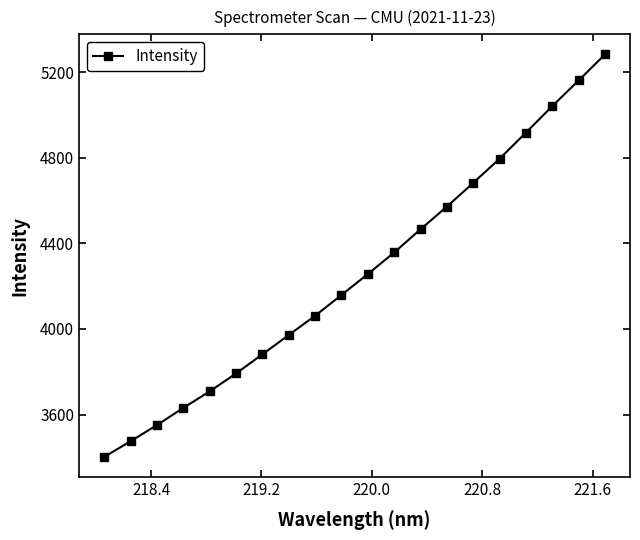

What is the value of the 2nd point from the left?

3475.2